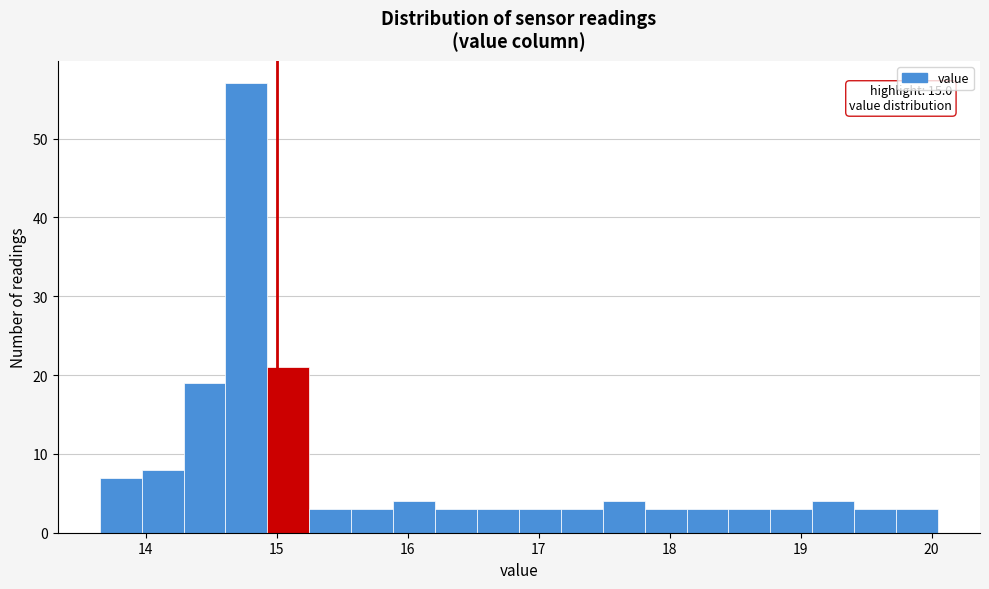

Around what value on the x-axis is the tallest bar? Give the approximate position of its centre, as read against the axis.

14.8